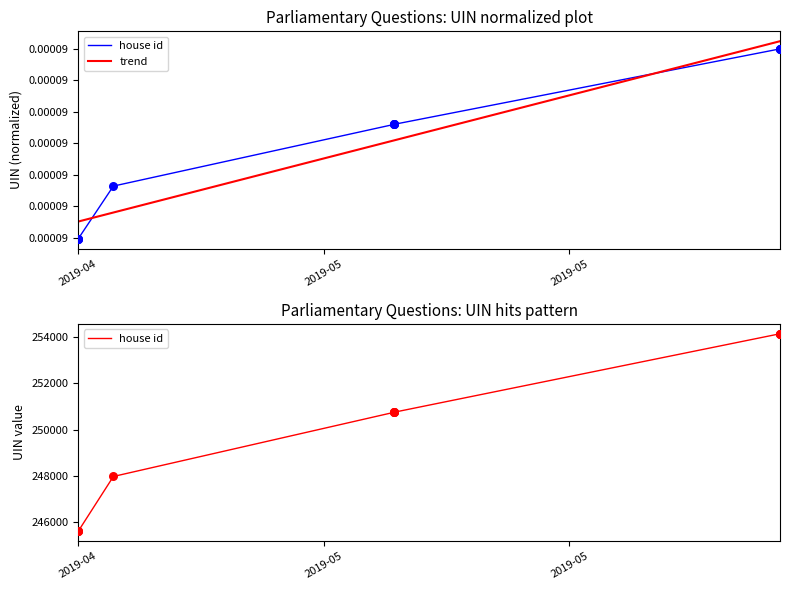

What are all the series names shown in the legend?

house id, trend